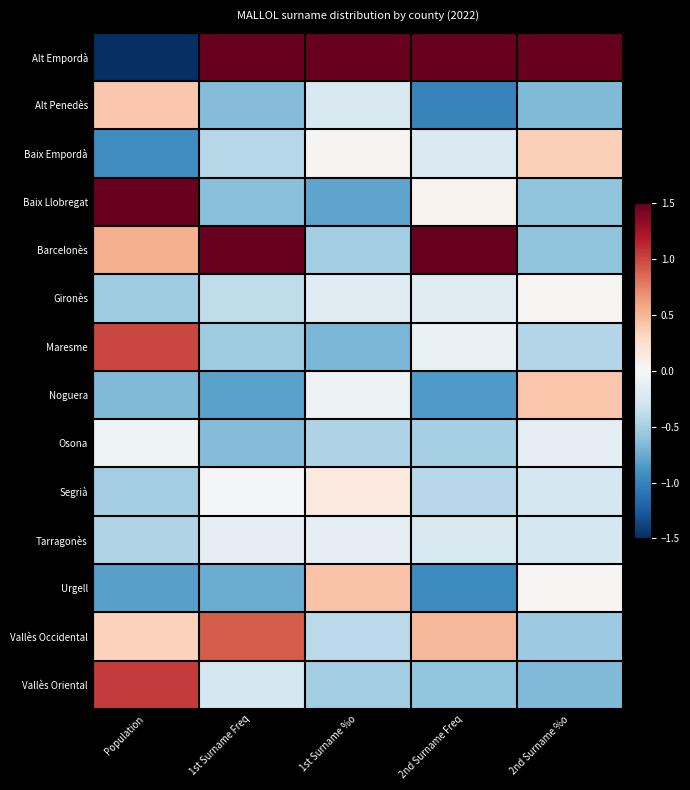

What is the difference between the highest and lowest values at 1st Surname Freq?

3.5